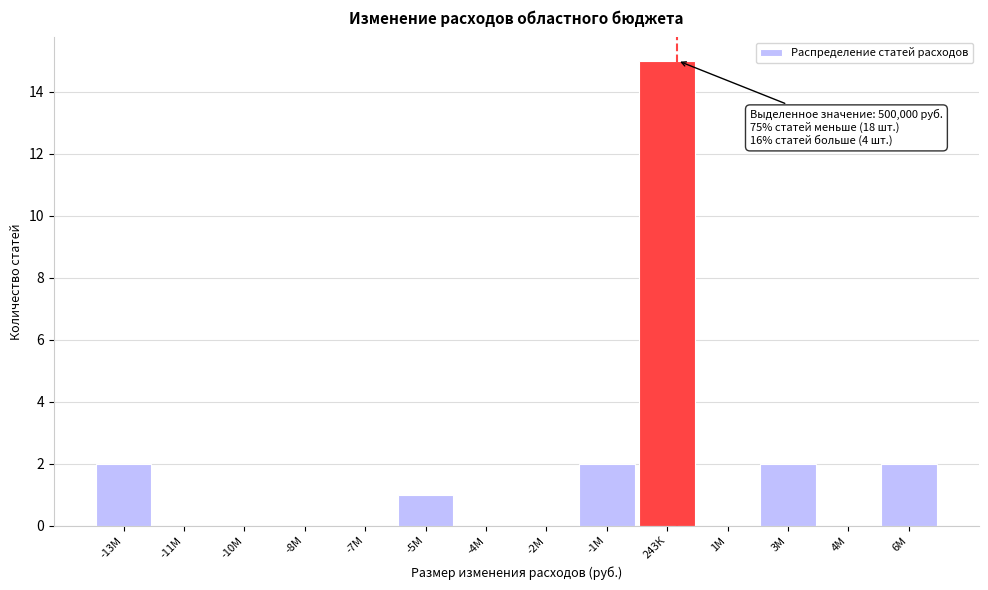

Reading left to right, transcribe all the data shown in this chart.

-13М=2	-11М=0	-10М=0	-8М=0	-7М=0	-5М=1	-4М=0	-2М=0	-1М=2	243К=15	1М=0	3М=2	4М=0	6М=2